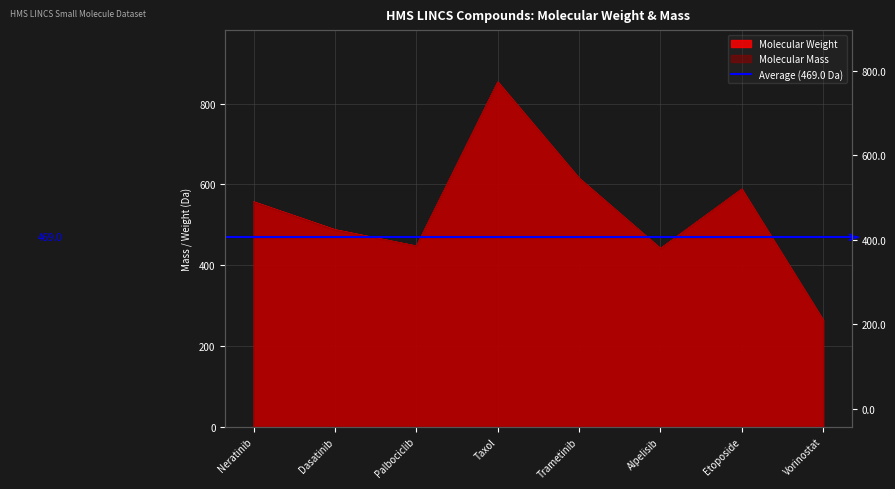

What is the minimum value shown in the chart?

264.1